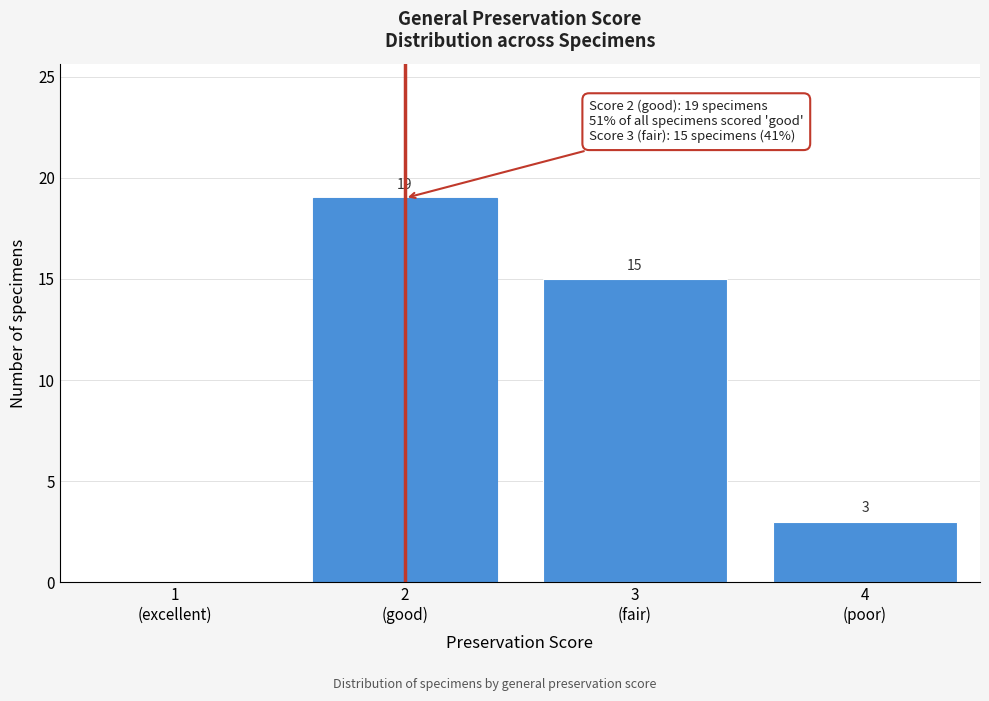

What is the maximum value shown in the chart?

19